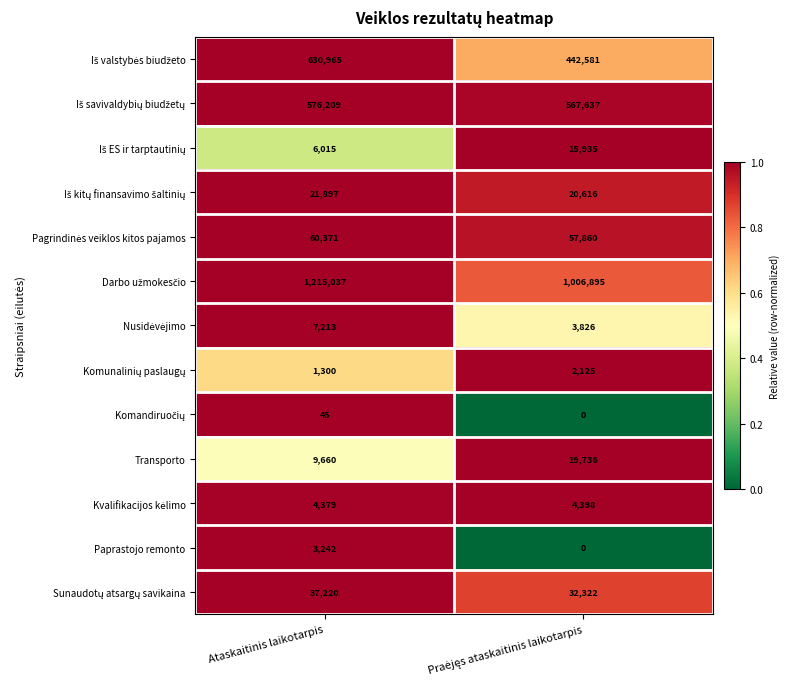

How many data points does each series have?

2